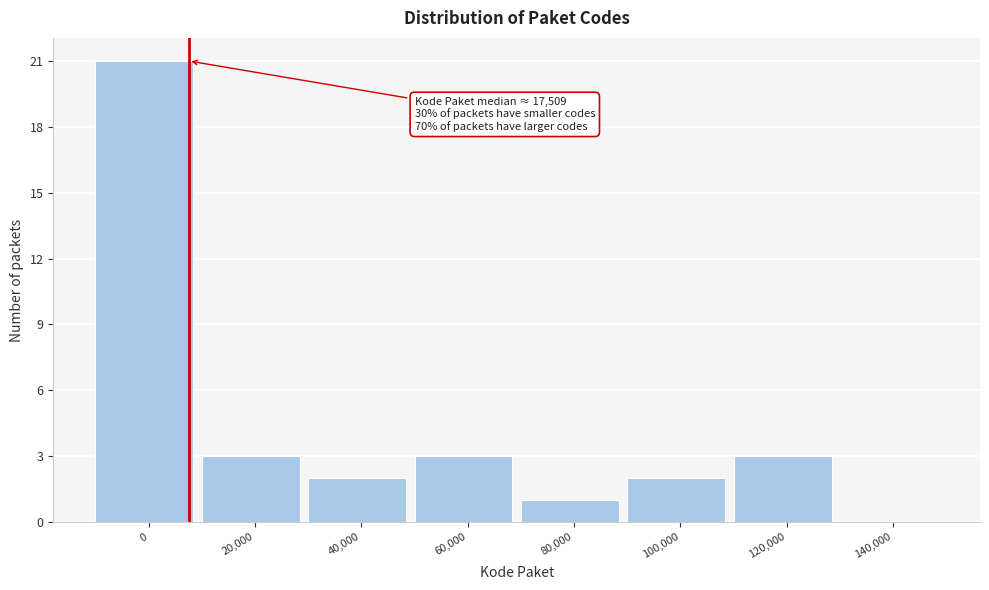

Reading right to left, transcribe all the data shown in this chart.

140,000=0	120,000=3	100,000=2	80,000=1	60,000=3	40,000=2	20,000=3	0=21